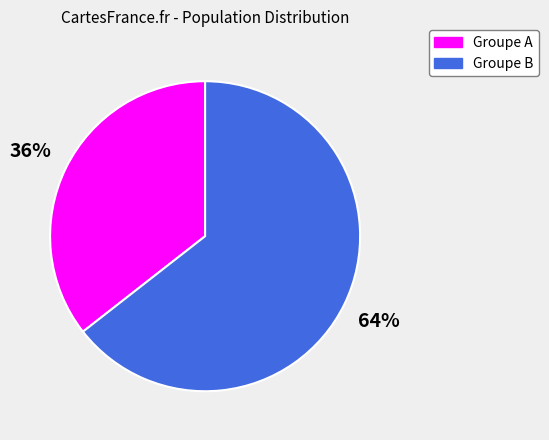

Does any single category account for the majority?

Yes